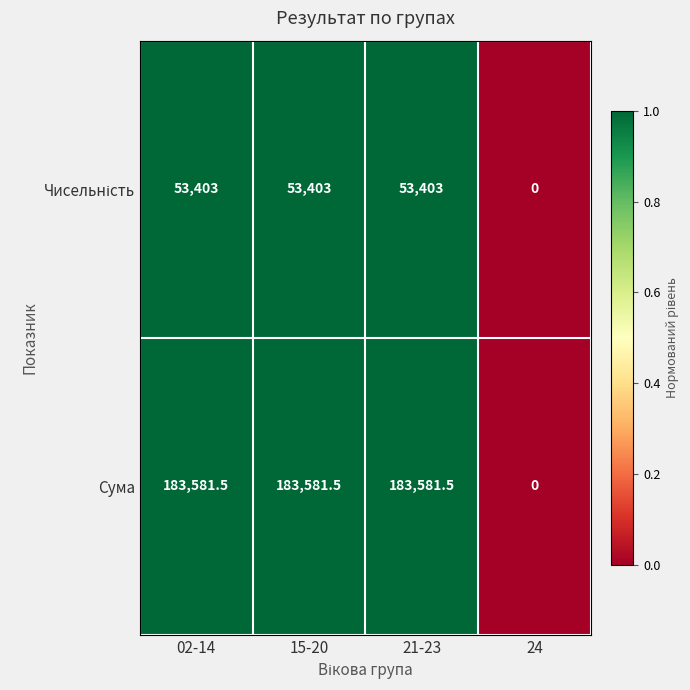

What is the difference between the Сума values at 02-14 and 24?

183581.5